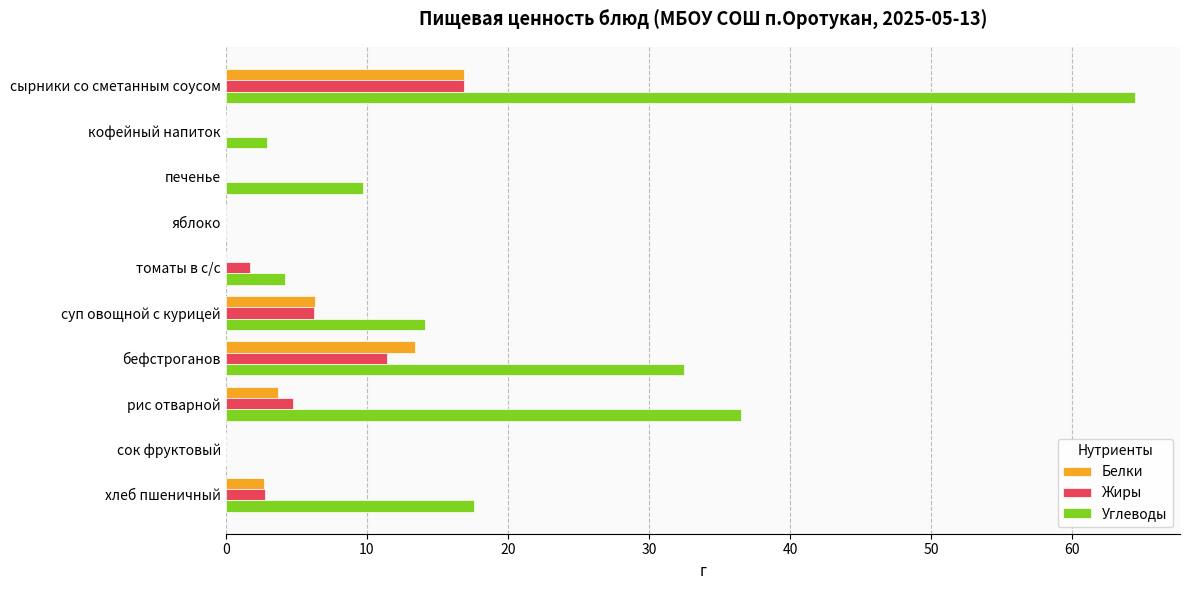

What is the greatest value displayed?

64.4